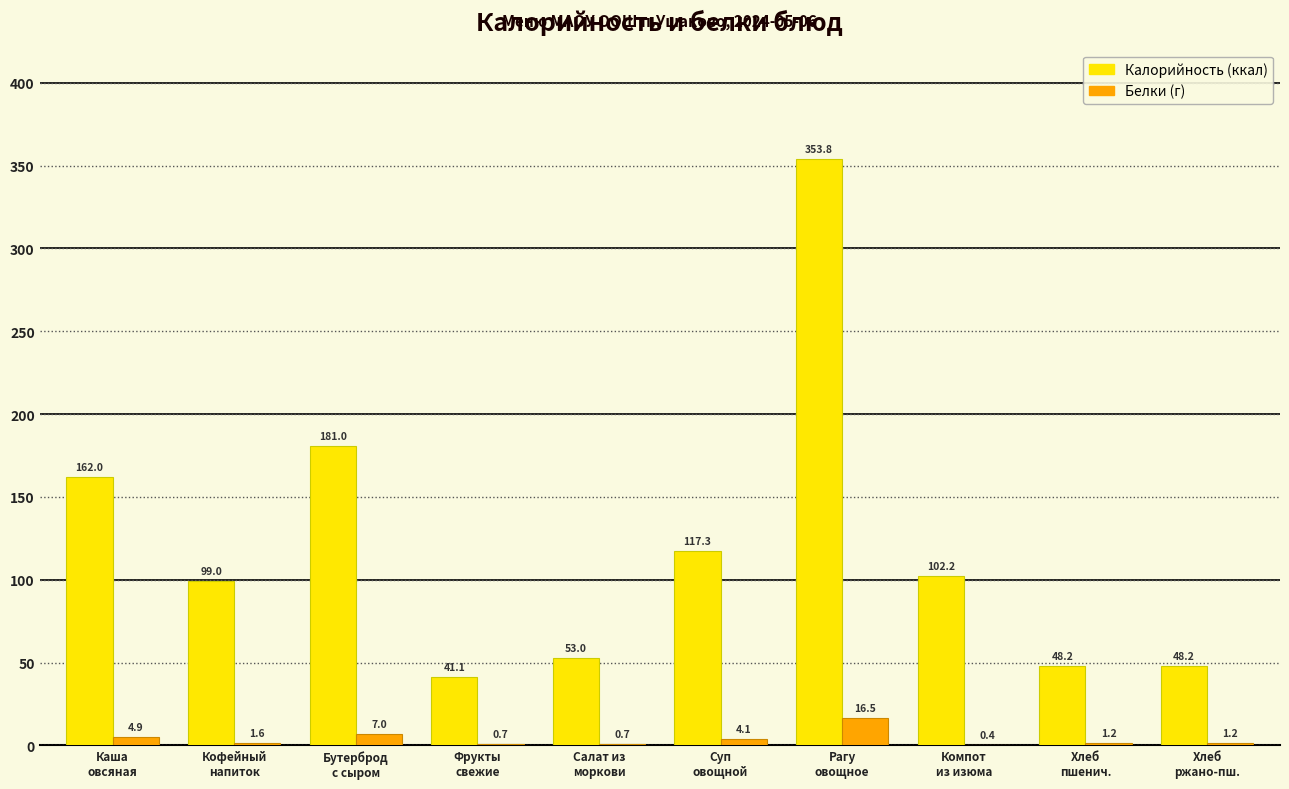

Reading left to right, transcribe all the data shown in this chart.

Калорийность: 162.0	99.0	181.0	41.1	53.0	117.3	353.8	102.2	48.2	48.2
Белки: 4.9	1.6	7.0	0.7	0.7	4.1	16.5	0.4	1.2	1.2